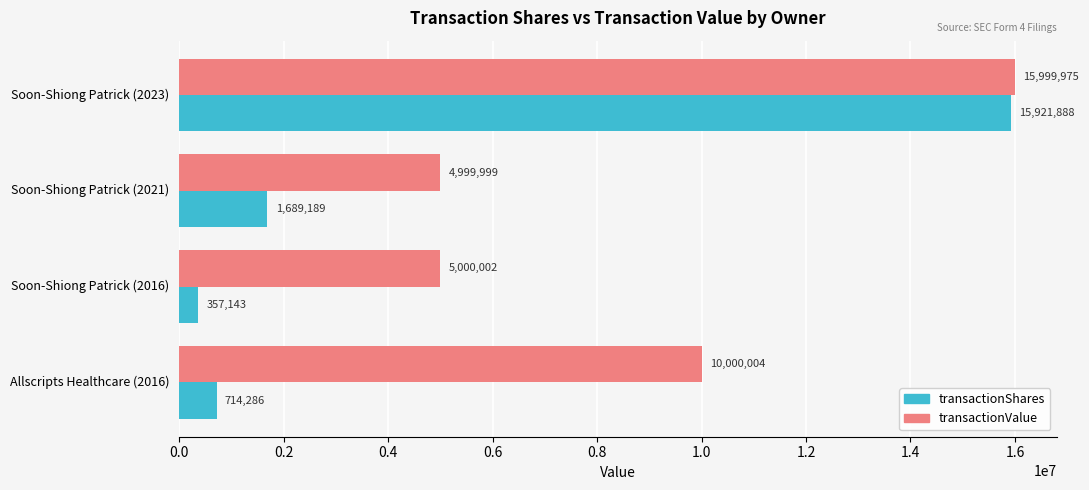

List the labels in order of transactionShares value, largest first.

Soon-Shiong Patrick (2023), Soon-Shiong Patrick (2021), Allscripts Healthcare (2016), Soon-Shiong Patrick (2016)